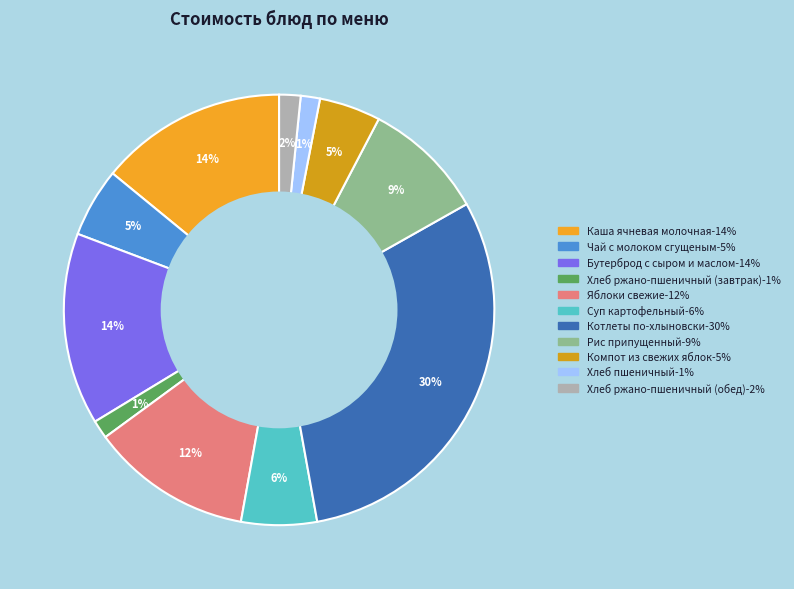

Between Хлеб ржано-пшеничный (завтрак) and Рис припущенный, which is larger?

Рис припущенный